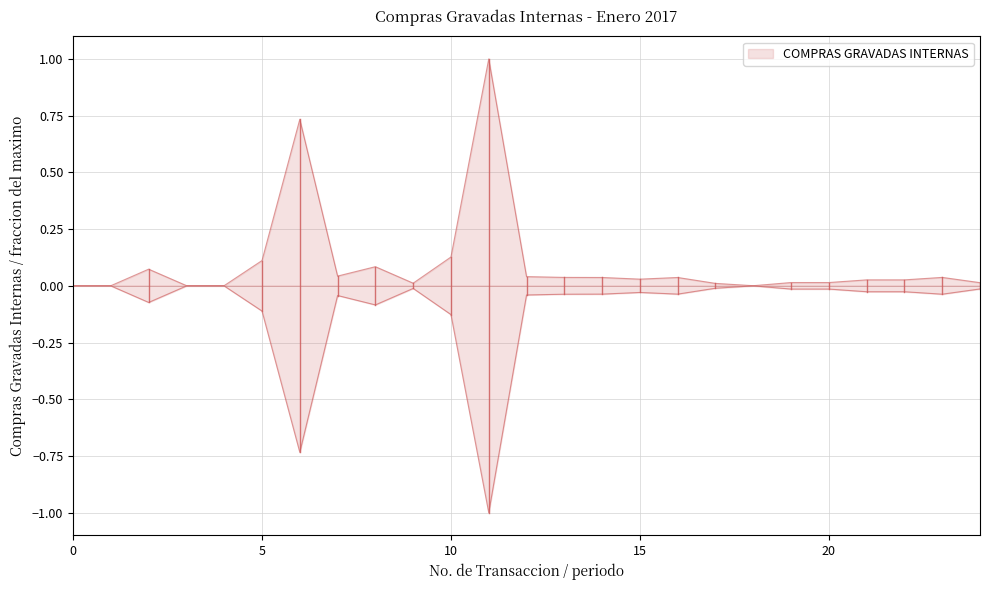

Does the chart have visible grid lines?

Yes